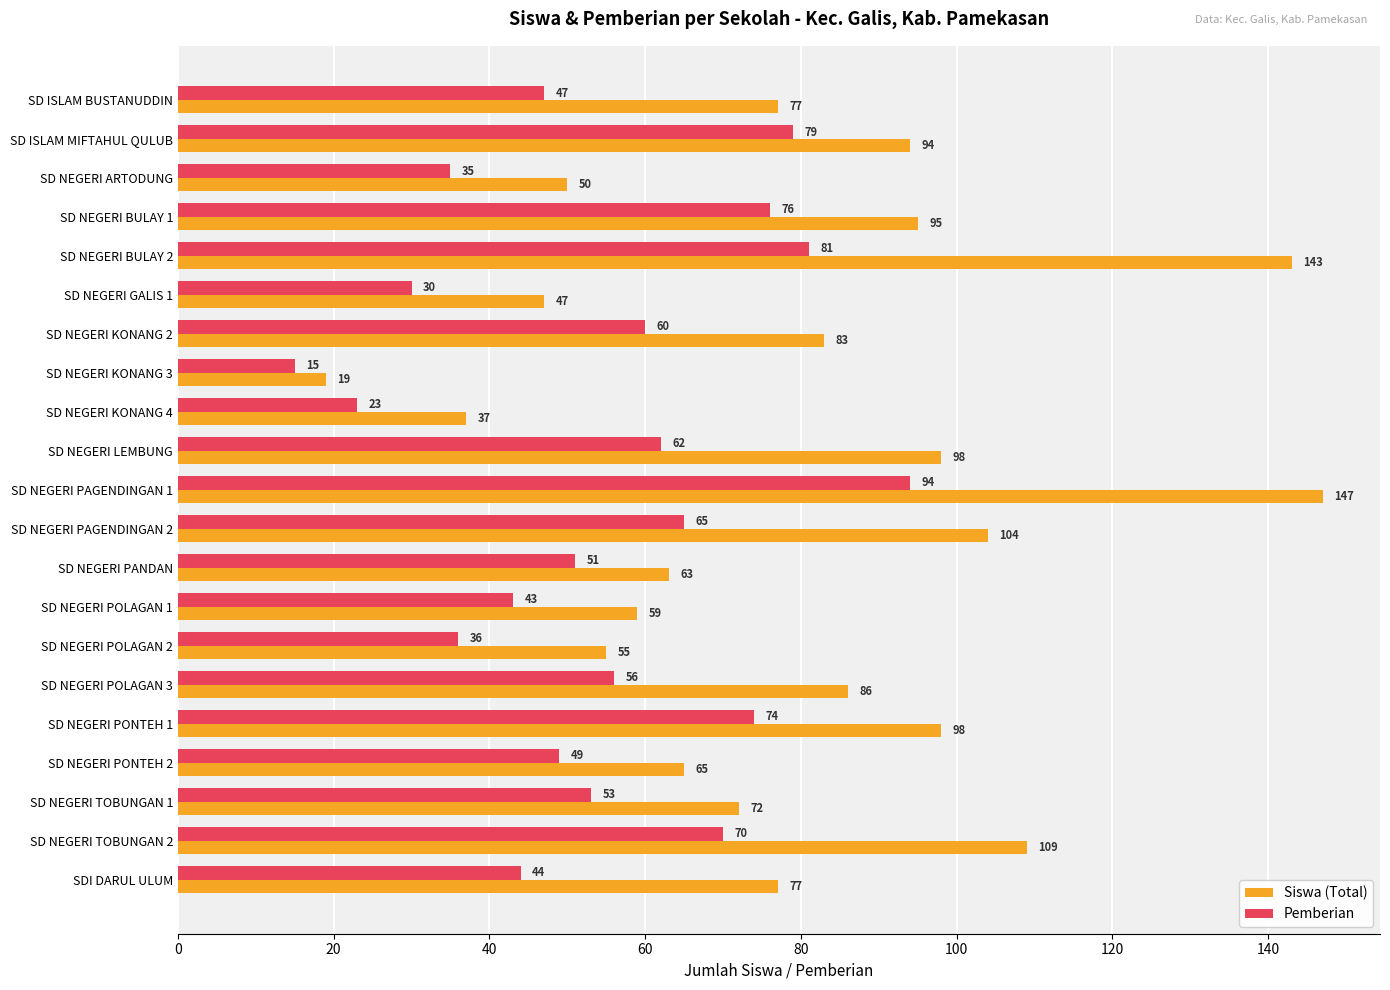

Between SD NEGERI ARTODUNG and SD NEGERI PAGENDINGAN 1, which series saw the biggest shift?

Siswa (Total)